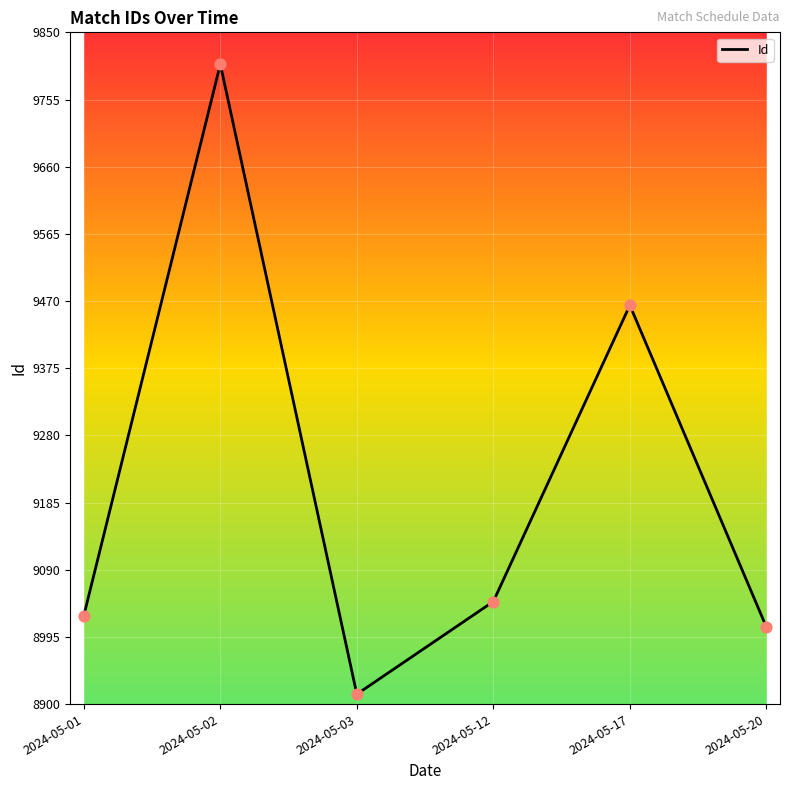

What is the change in value from 2024-05-02 to 2024-05-17?

-341